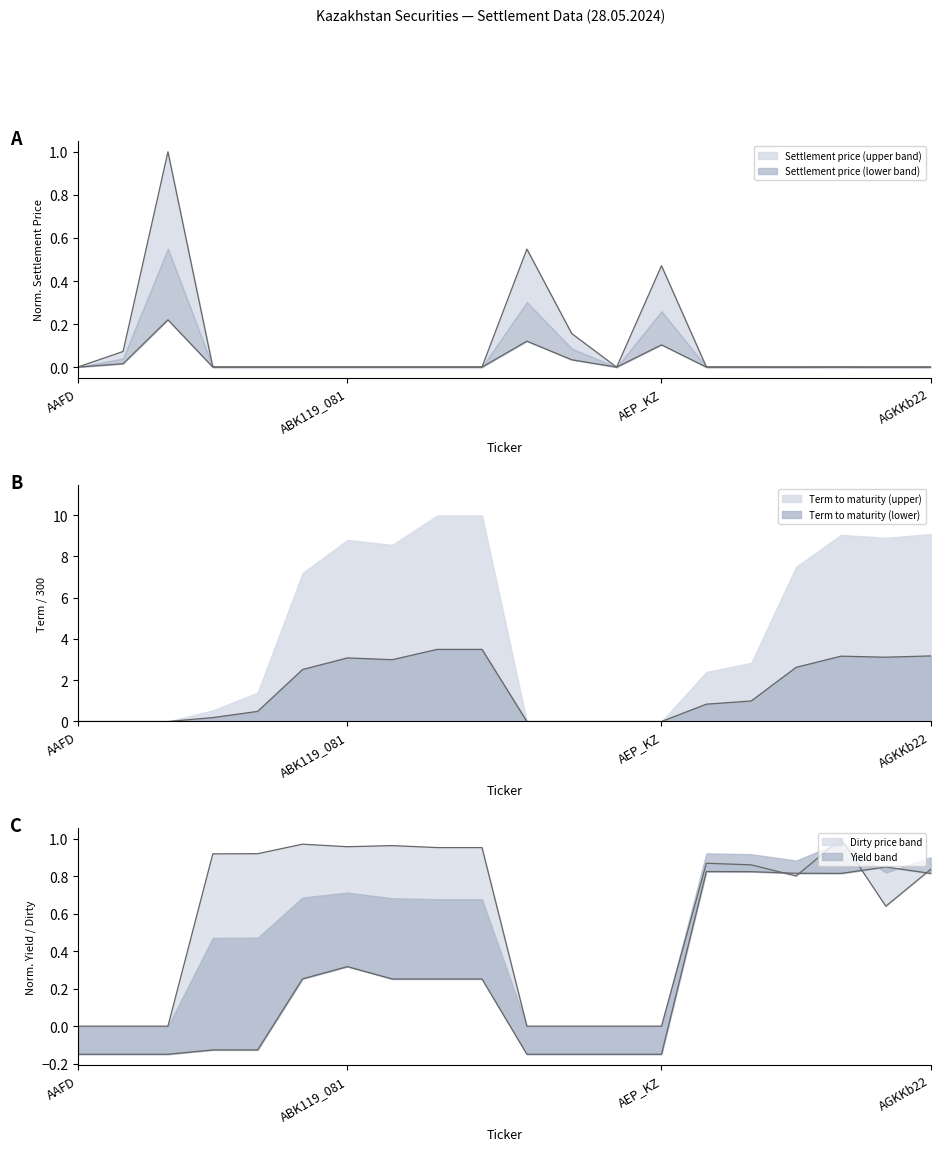

Where do Yield to maturity and Settlement dirty first cross each other?

AGKKb12 and AGKKb14